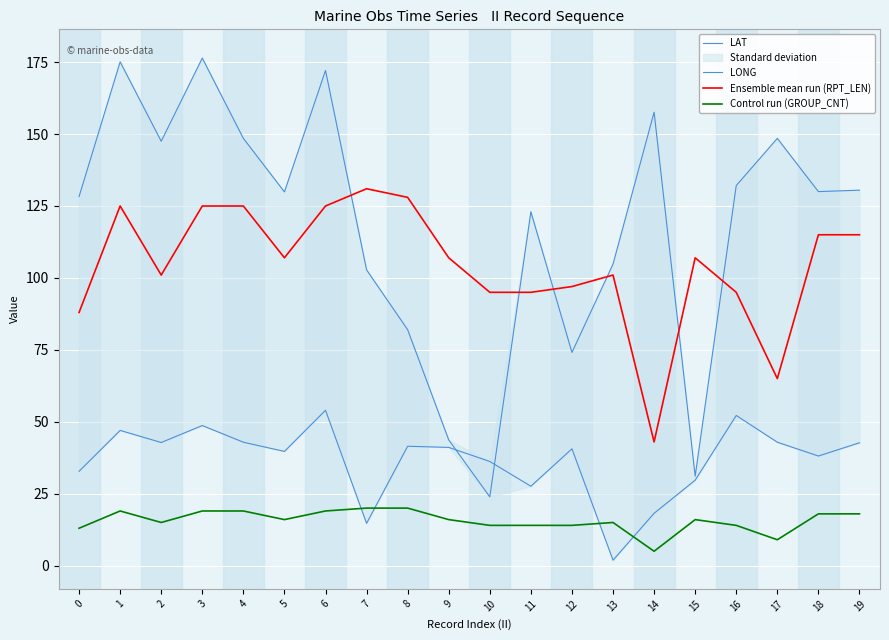

True or false: LAT and LONG intersect in this chart.

True